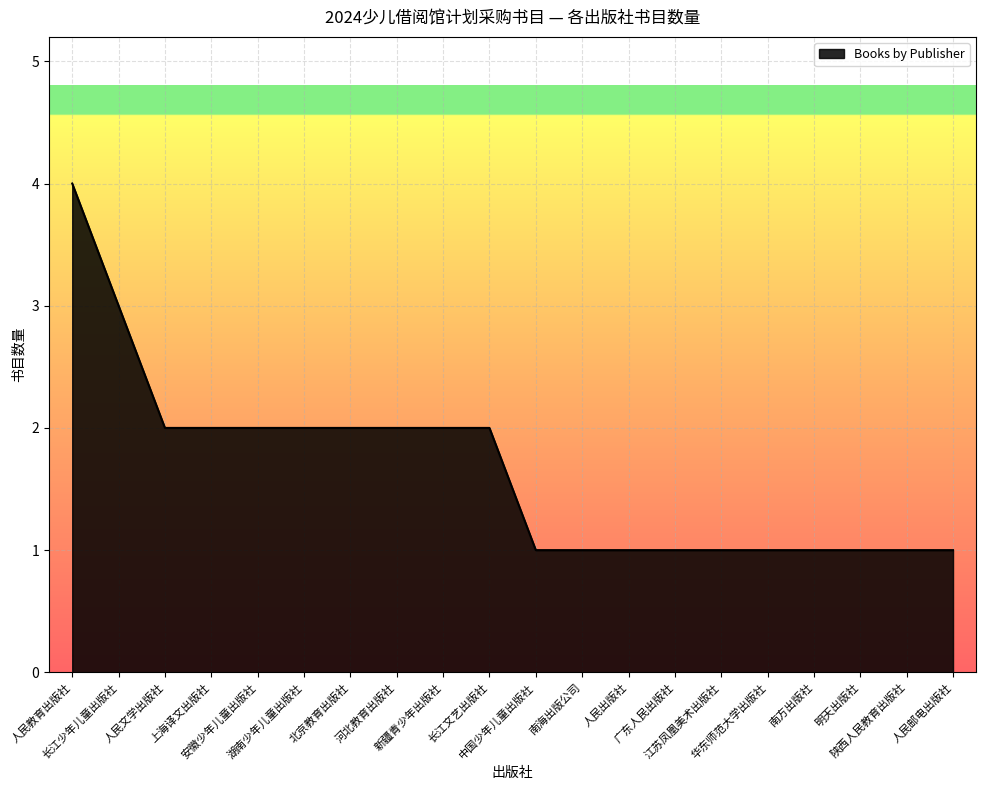

Does the chart have visible grid lines?

Yes